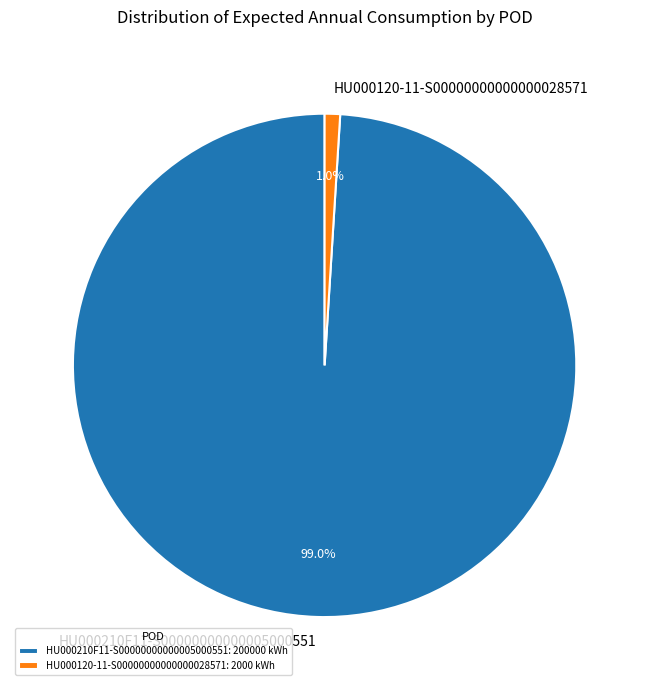

Rank the categories by value from lowest to highest.

HU000120-11-S00000000000000028571: 2000 kWh, HU000210F11-S00000000000005000551: 200000 kWh